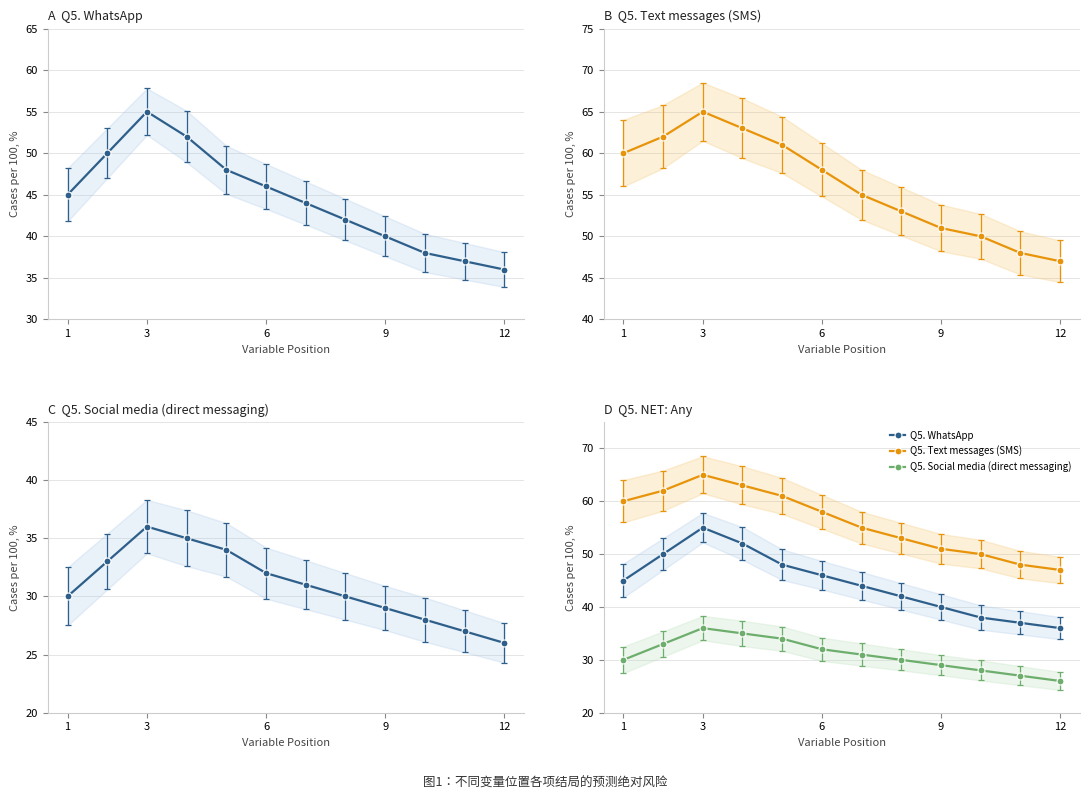

What is the value of the Q5. Text messages (SMS) point at the 4th from the left?

63